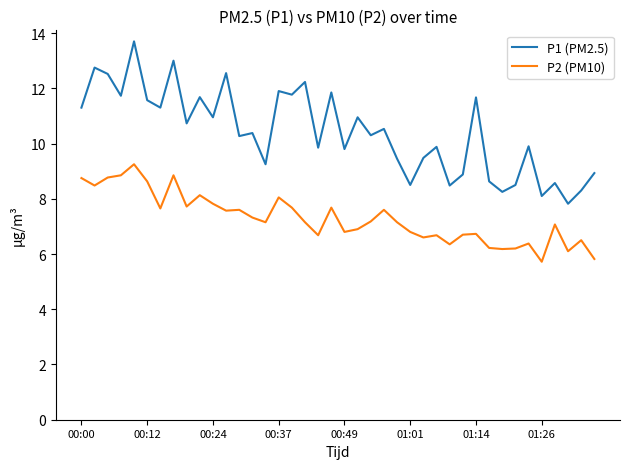

What is the maximum value shown in the chart?

13.7